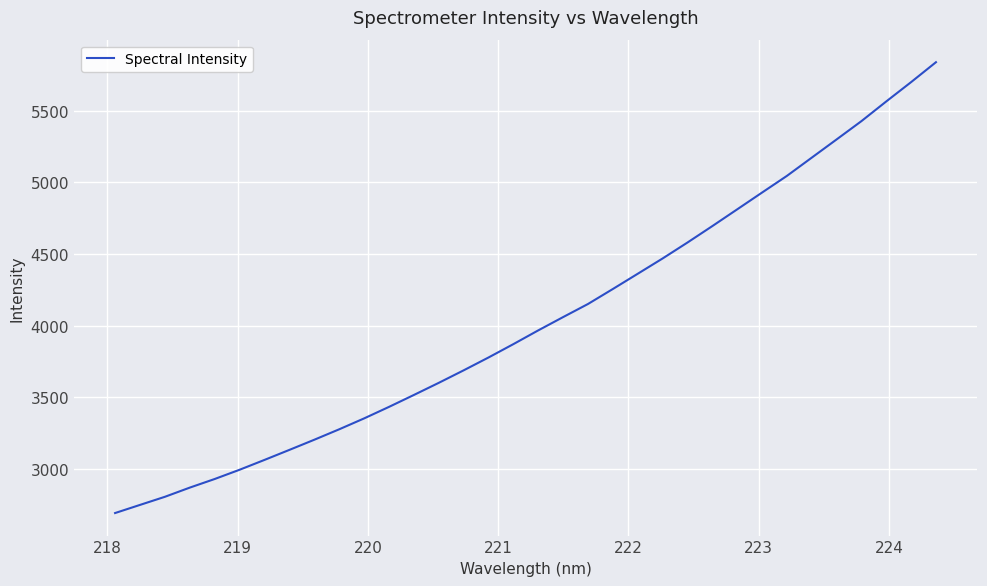

What is the difference between the maximum and minimum values?

3149.0